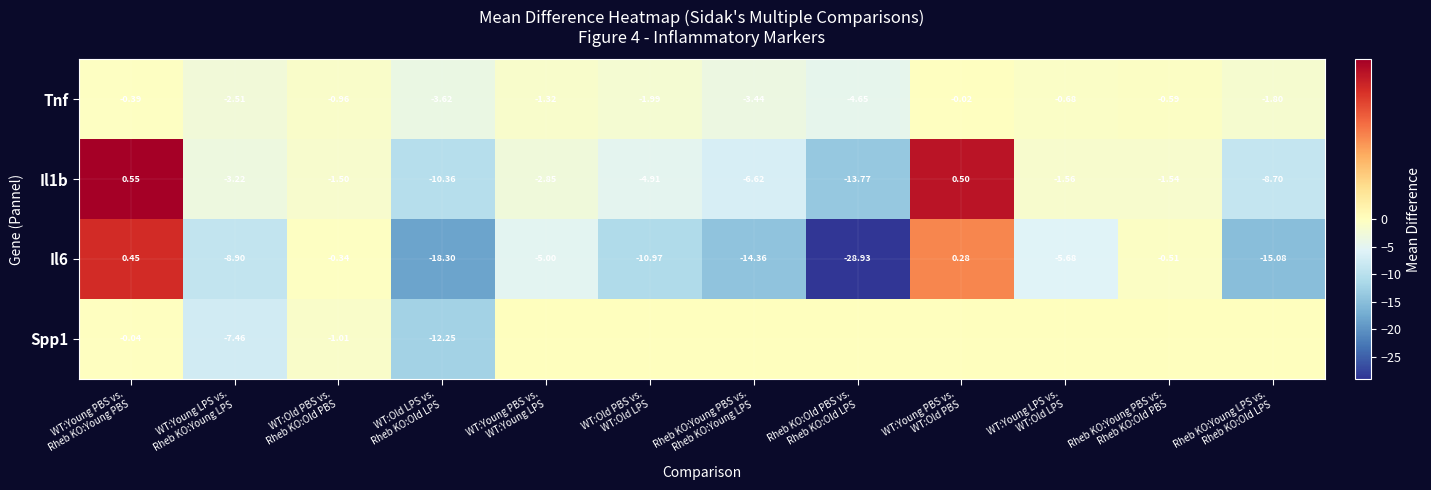

At which label is Il6 closest to -14?

Rheb KO:Young PBS vs. Rheb KO:Young LPS